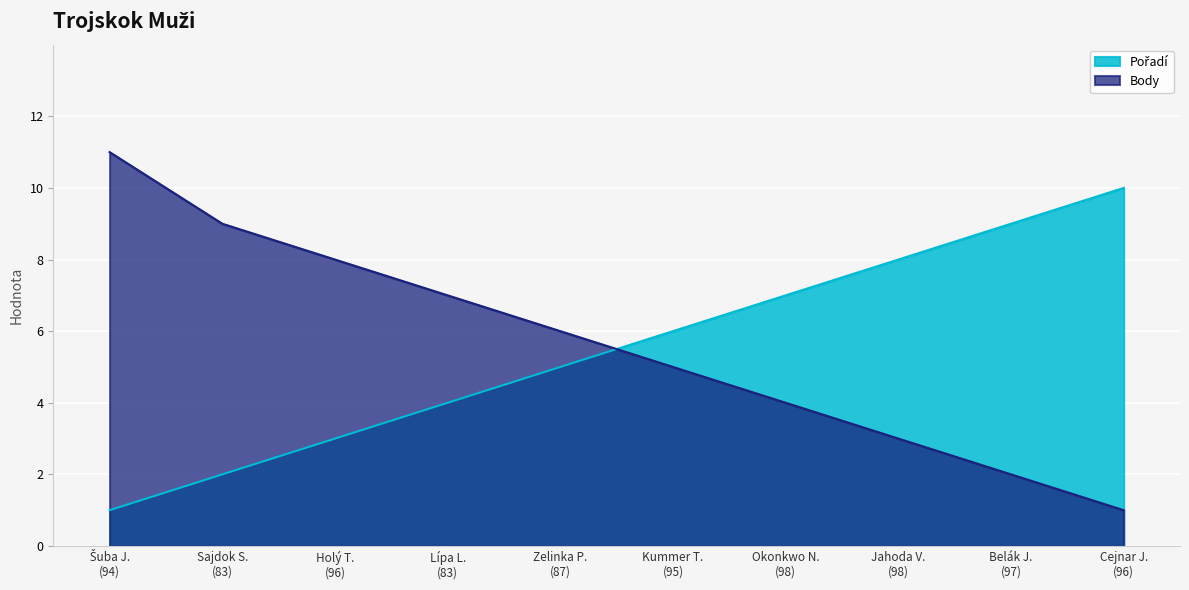

What is the maximum value for Body?

11